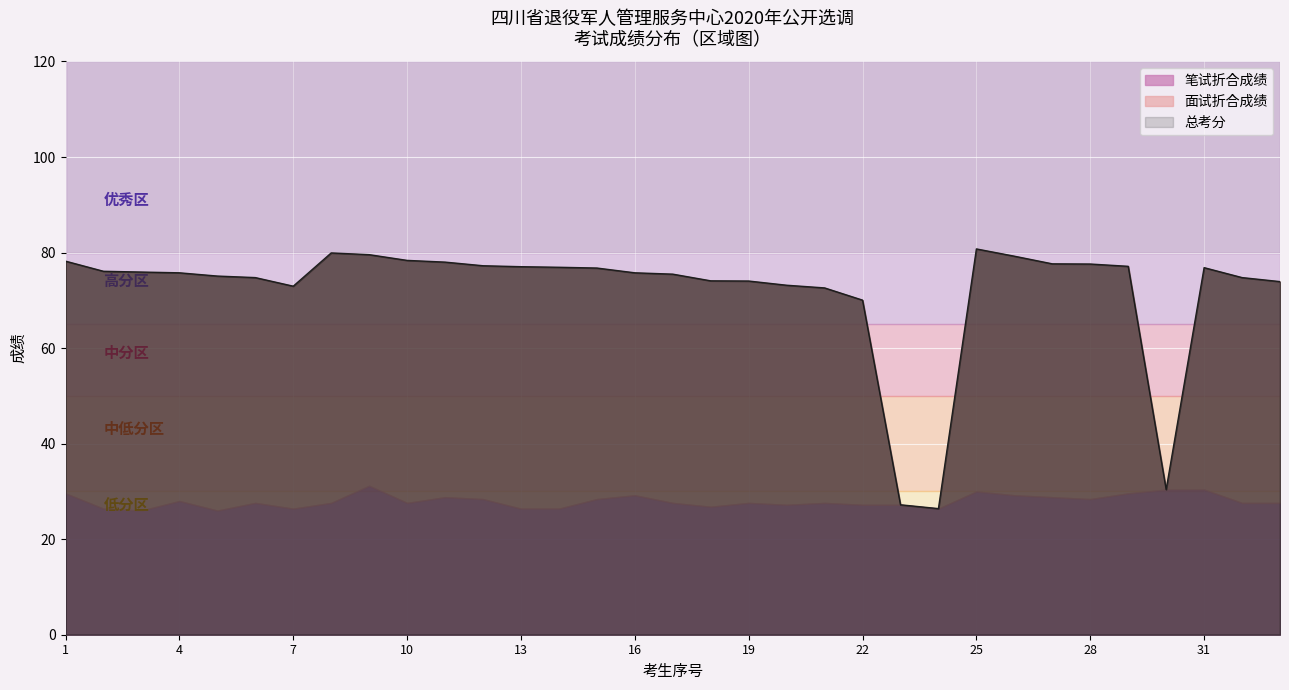

List the labels in order of 总考分 value, smallest first.

24, 23, 30, 22, 21, 7, 20, 33, 19, 18, 6, 32, 5, 17, 4, 16, 3, 2, 15, 31, 14, 13, 29, 12, 28, 27, 11, 1, 10, 26, 9, 8, 25